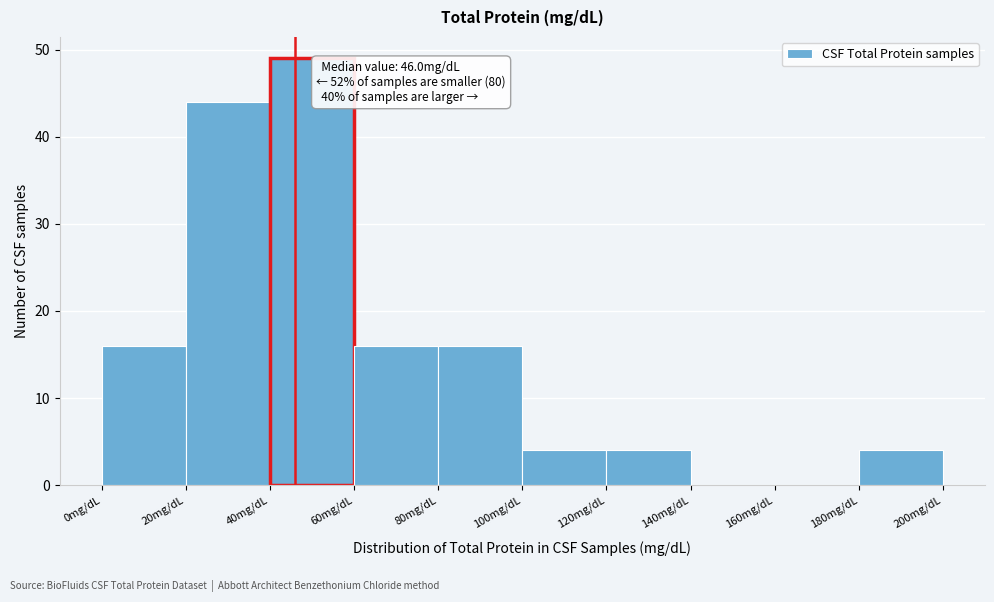

Over which range of the x-axis is the bar tallest?

40 to 60